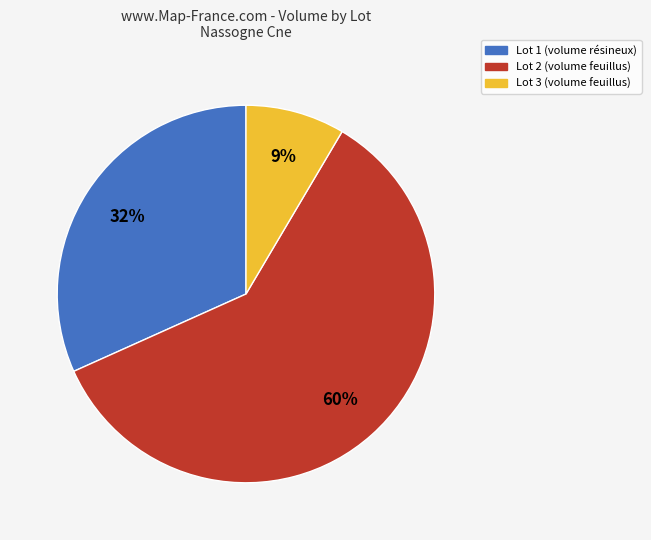

Is there a majority slice in this chart?

Yes